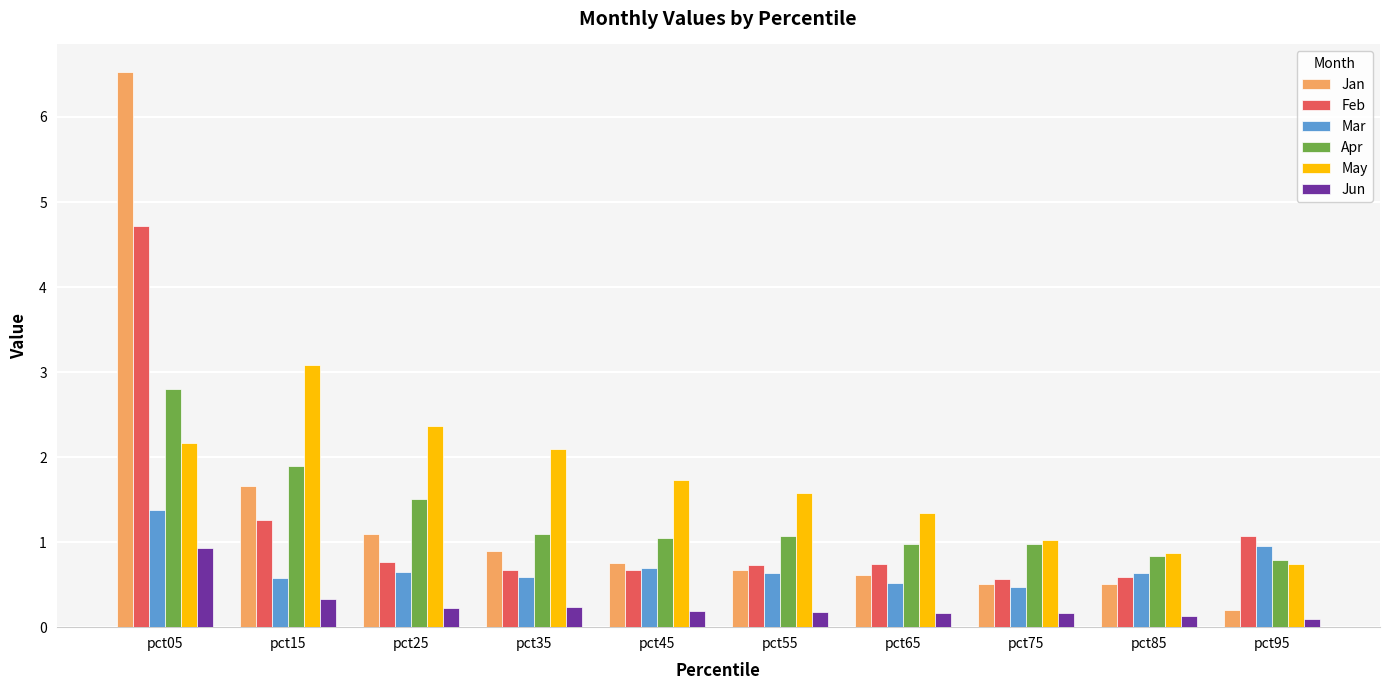

What are all the series names shown in the legend?

Jan, Feb, Mar, Apr, May, Jun